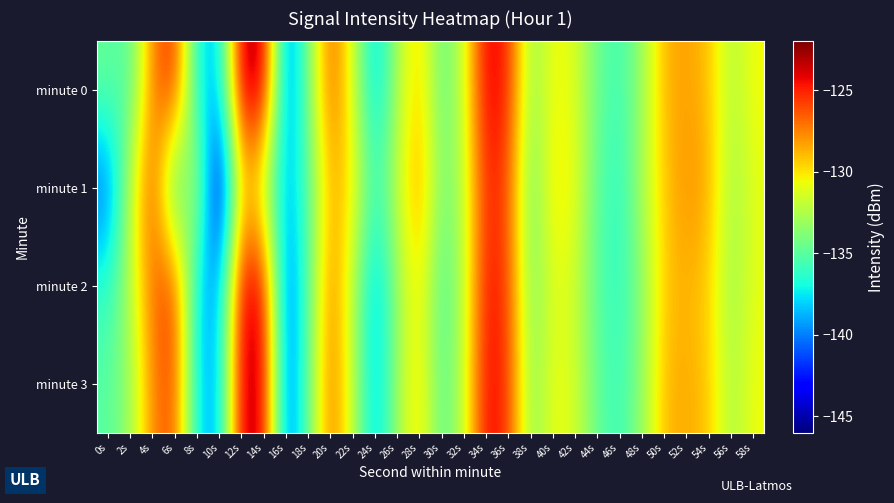

Count the number of categories in the chart.

30